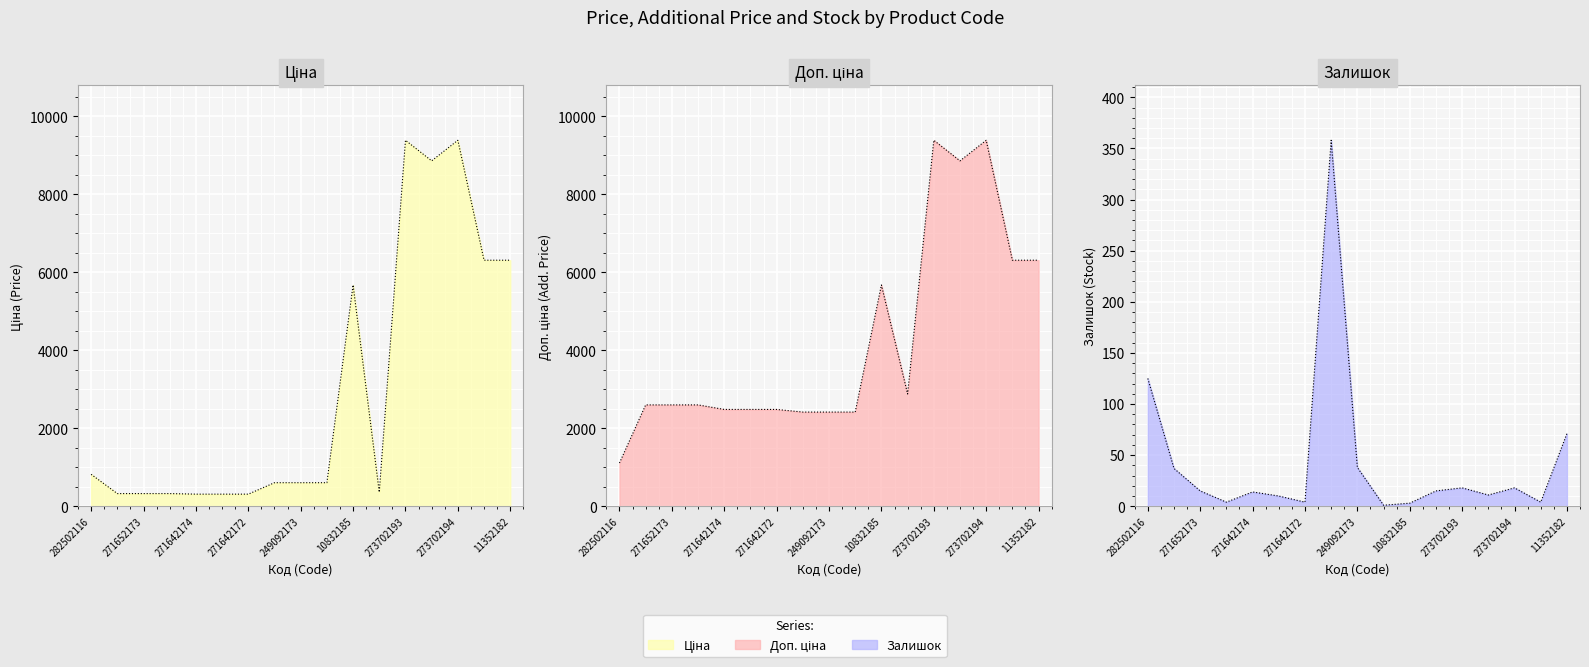

What is the label of the 13th point from the left?

273702193